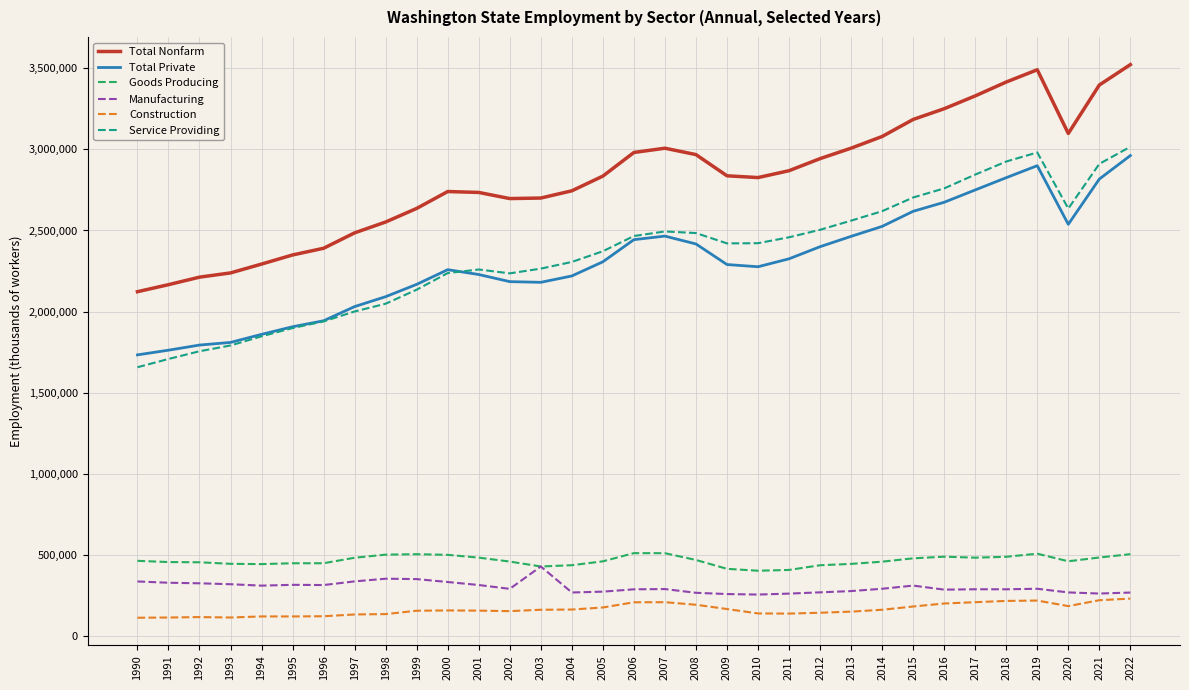

How many lines are shown in the chart?

6